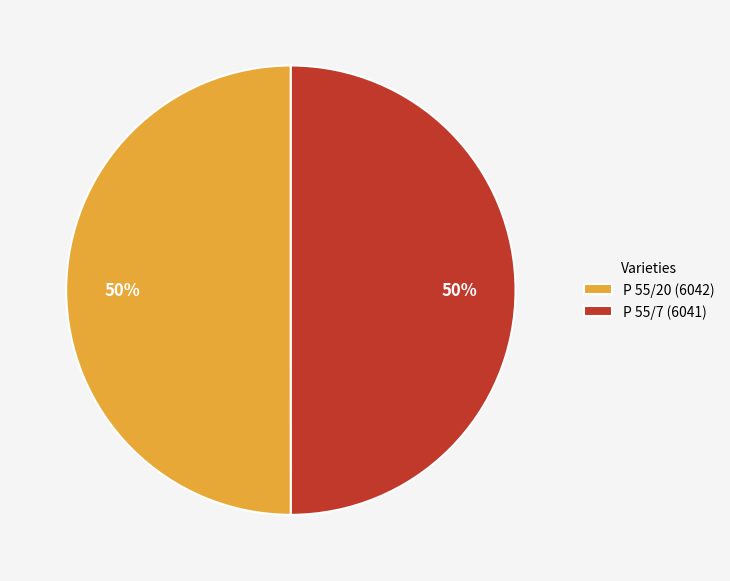

Is it true that P 55/20 (6042) is 50% of the pie?

True